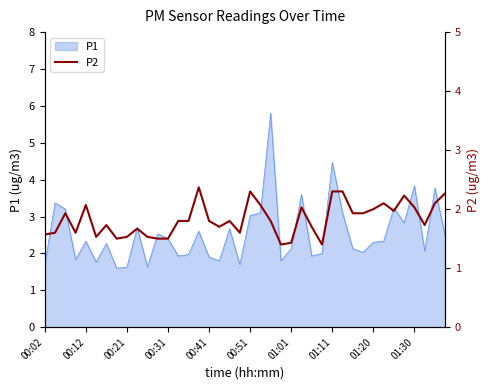

What is the lowest value of the P1 series?

1.6